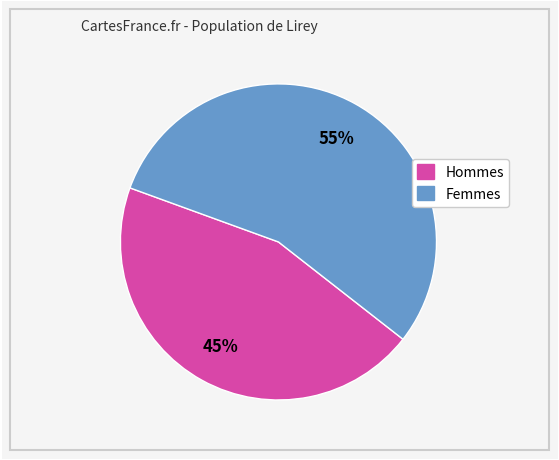

Count the number of slices in the pie.

2